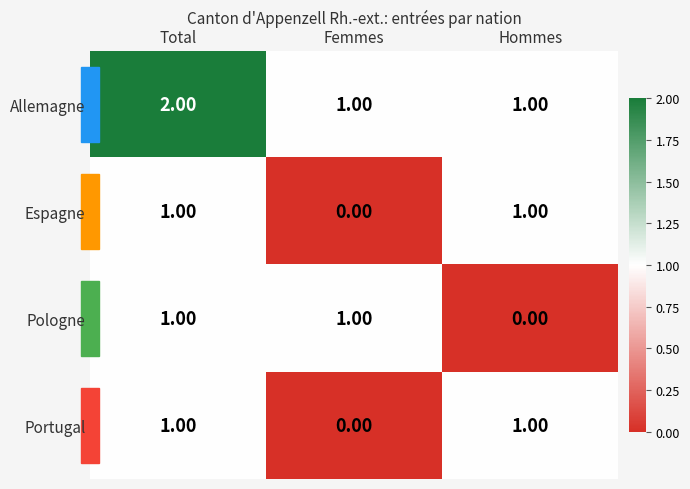

What is the total value across all series at Hommes?

3